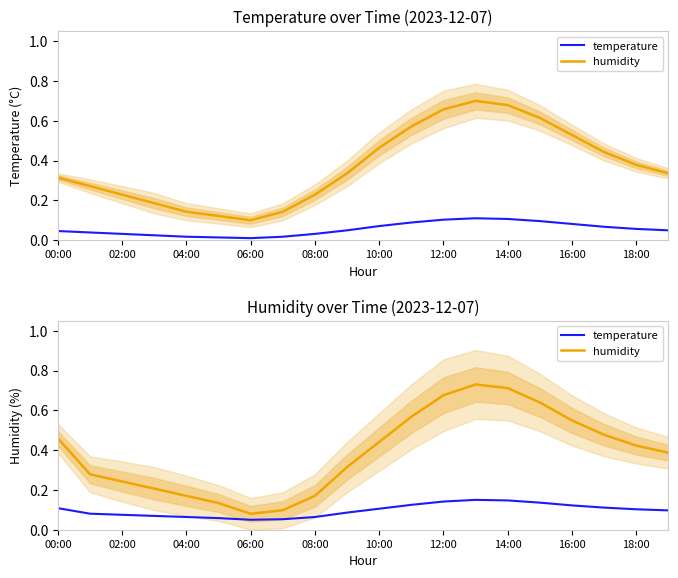

Count the humidity values in the range 0 to 1.

20